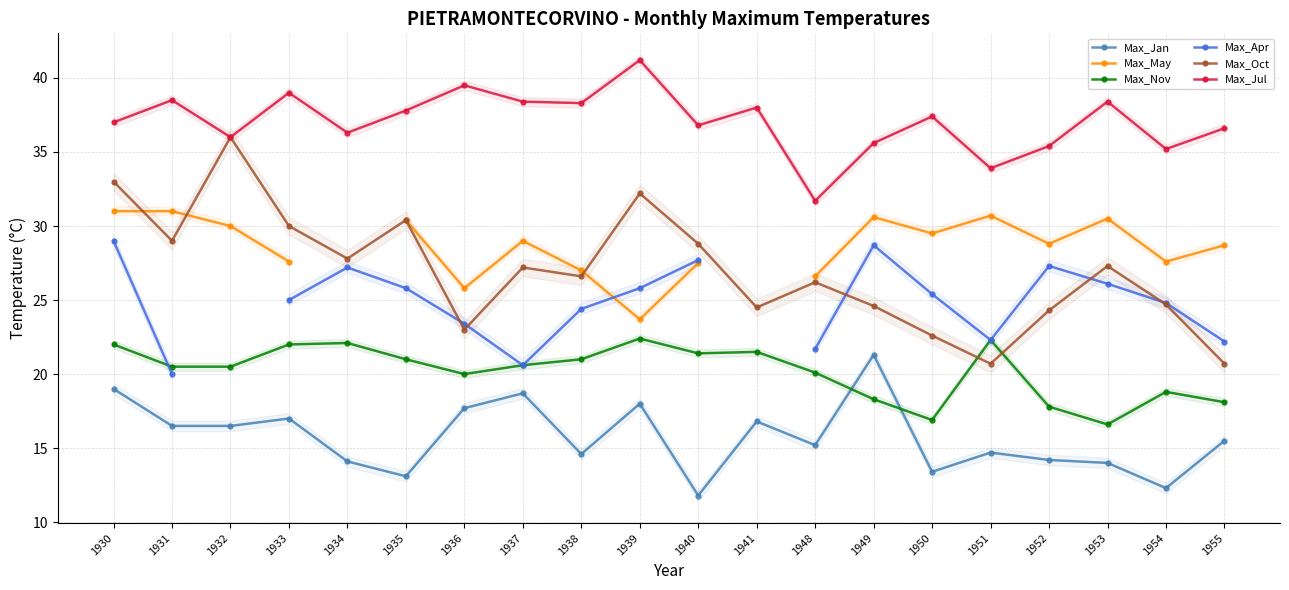

Where is the first local minimum for Max_Apr?

1937